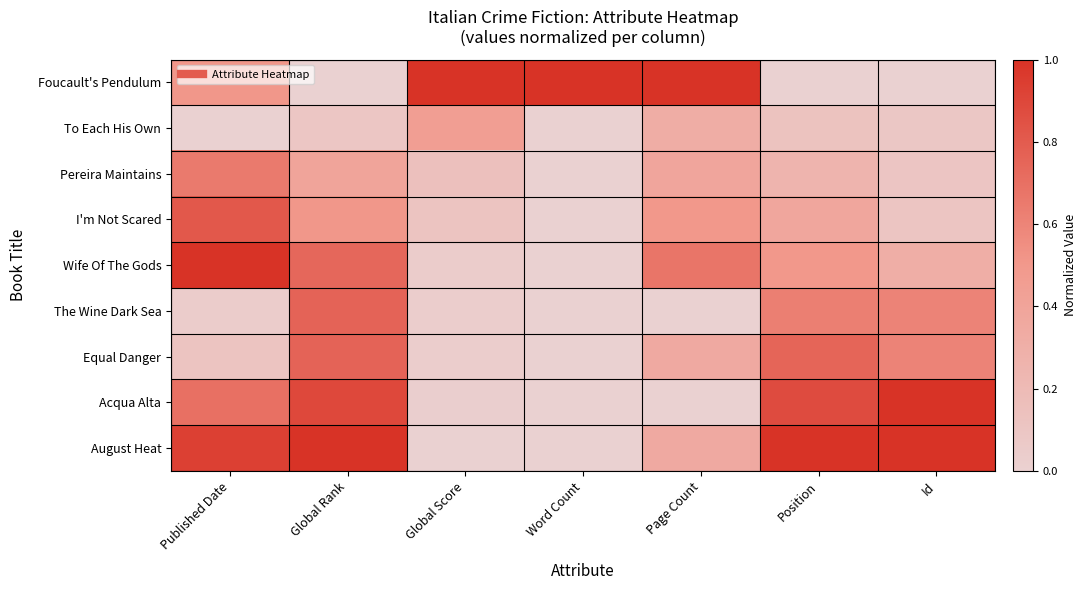

At how many categories does at least one series exceed 0?

7